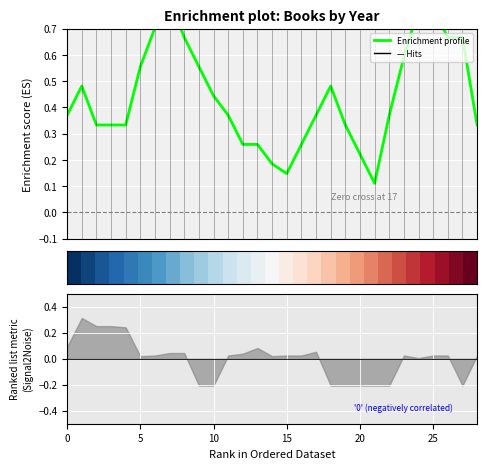

Is it true that Enrichment profile equals 0.3 at 16?

True